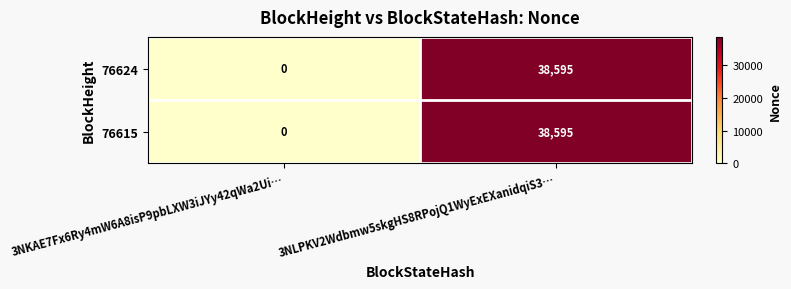

List the labels in order of 76615 value, largest first.

3NLPKV2Wdbmw5skgHS8RPojQ1WyExEXanidqiS3…, 3NKAE7Fx6Ry4mW6A8isP9pbLXW3iJYy42qWa2Ui…